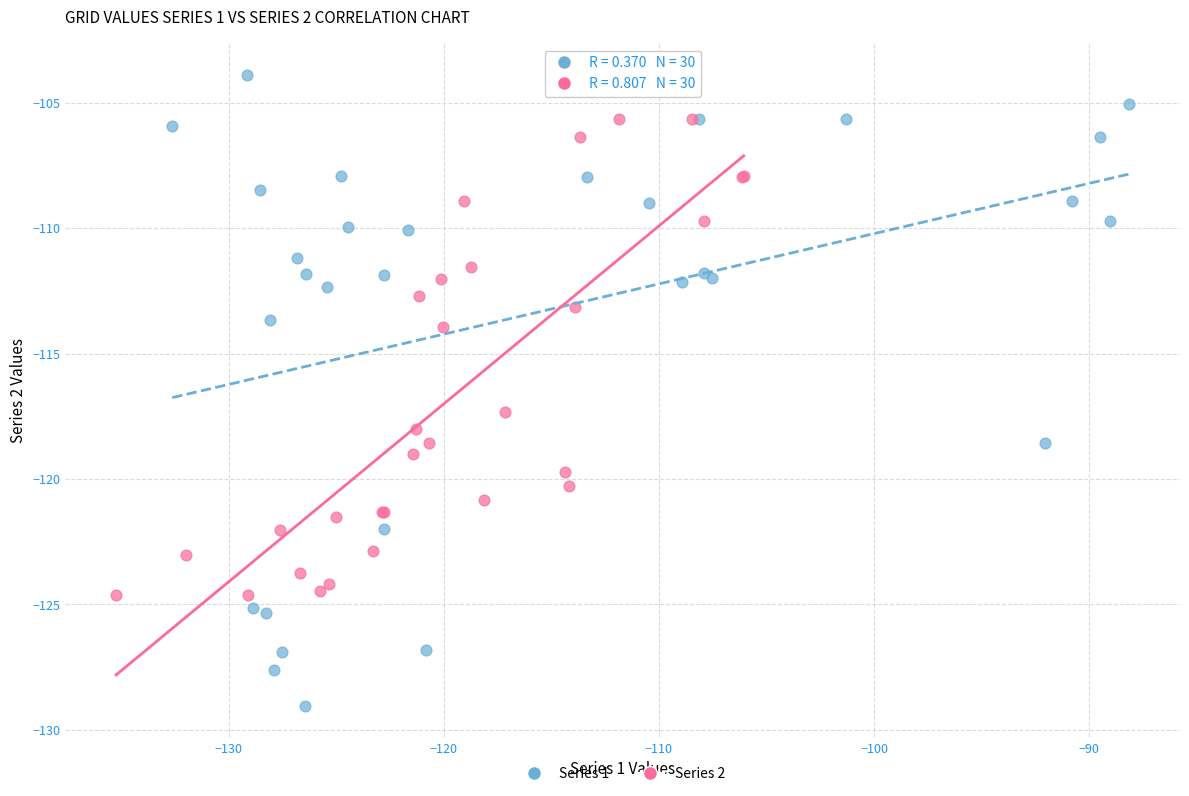

Which series contains the lowest Y value?

Series 1